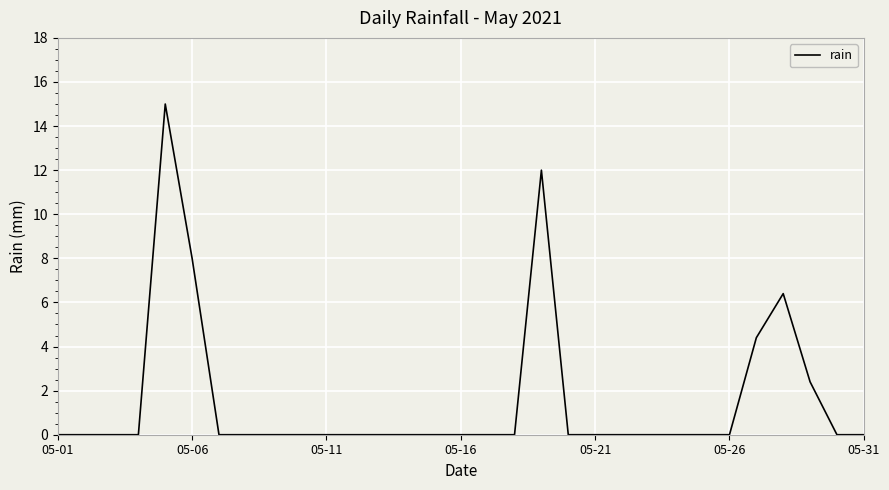

What is the difference between the maximum and minimum values?

15.0